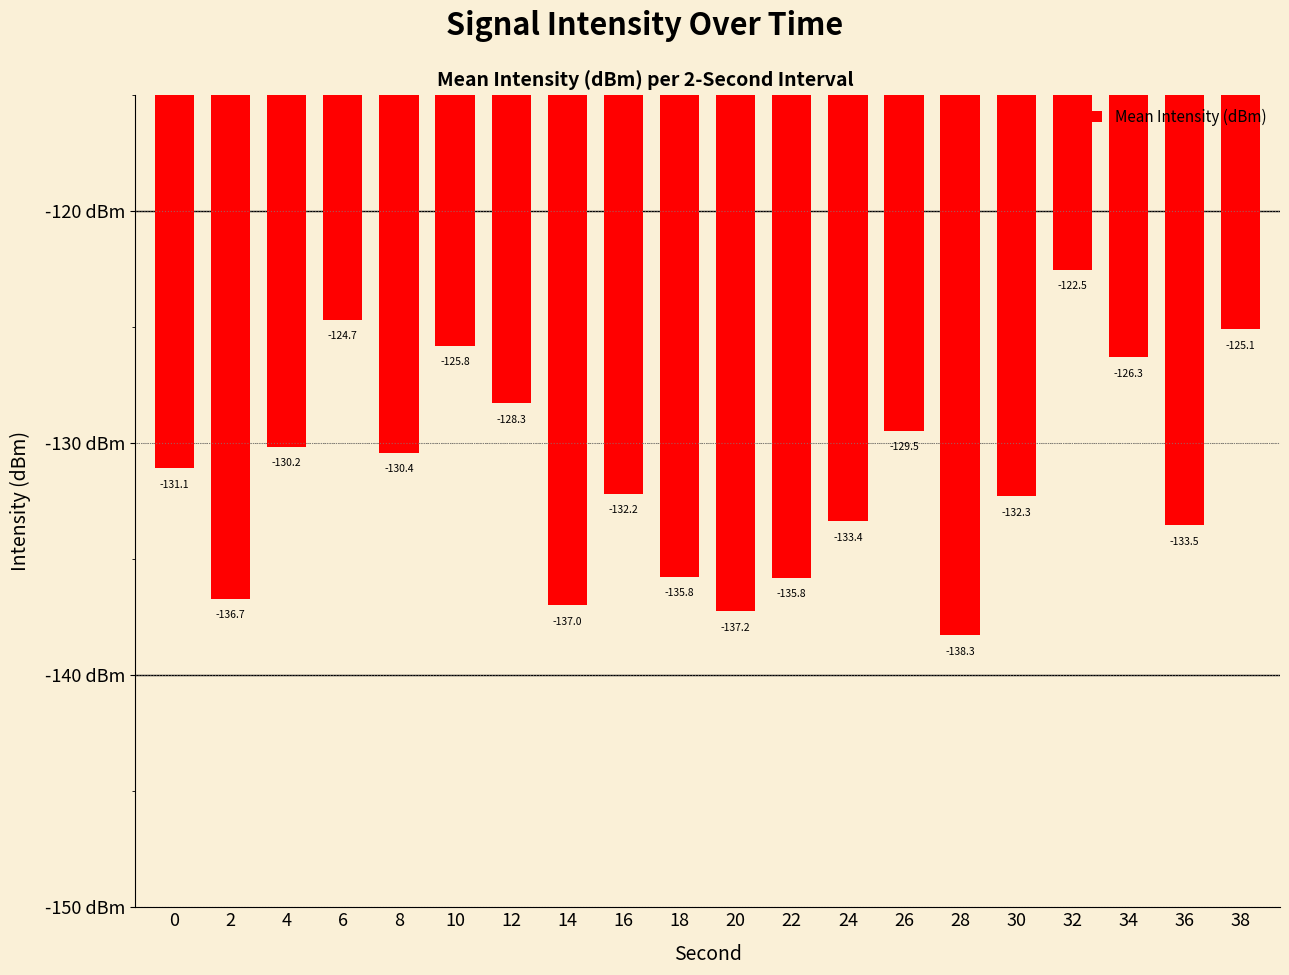

The value at 0 is -131.1. True or false?

True